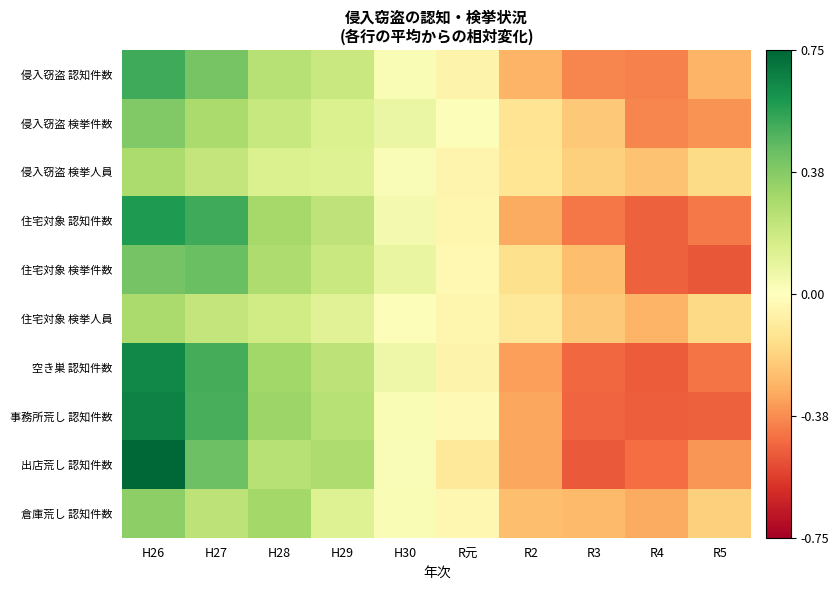

Which series has the largest total across all categories?

出店荒し 認知件数